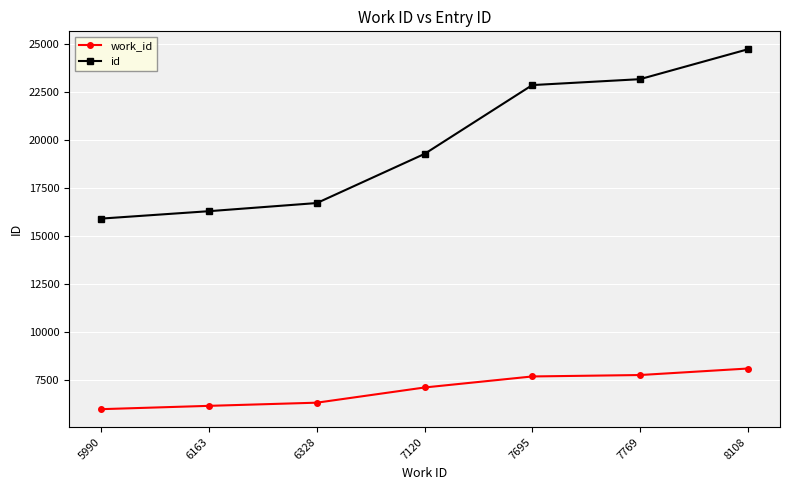

True or false: work_id has more than 2 points higher than both neighbors.

False